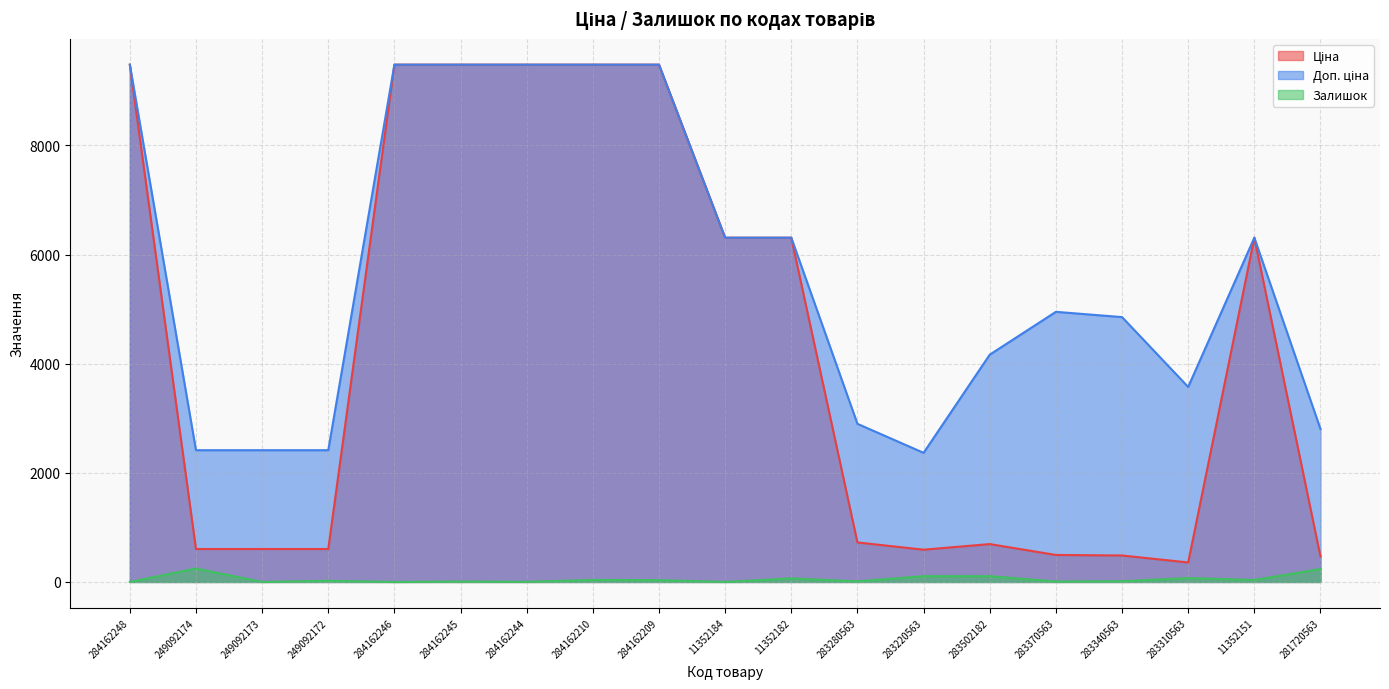

What is the total value across all series at 284162244?

18962.1